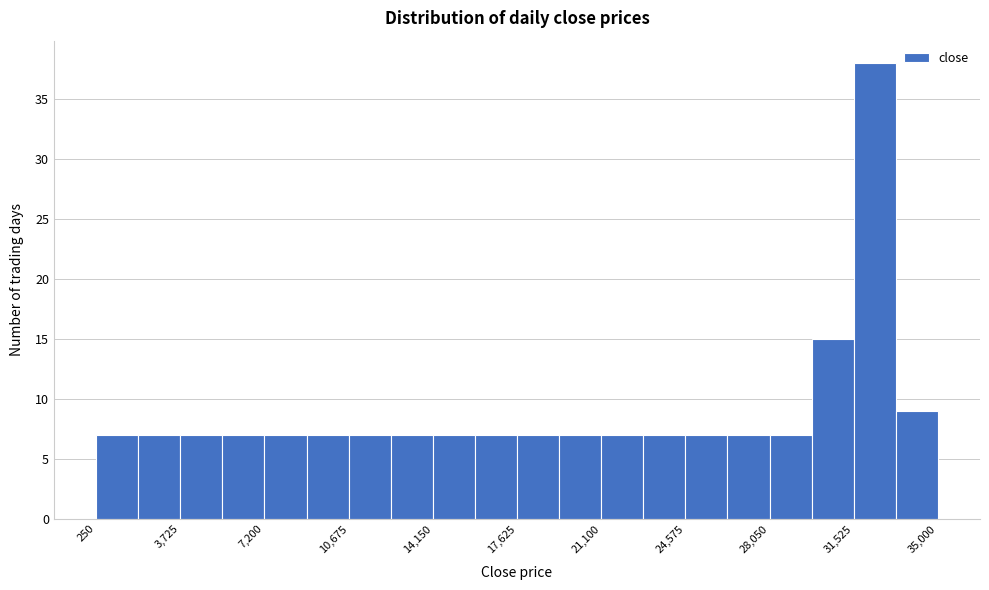

Read against the x-axis, roughly where is the centre of the tallest bar?

32500